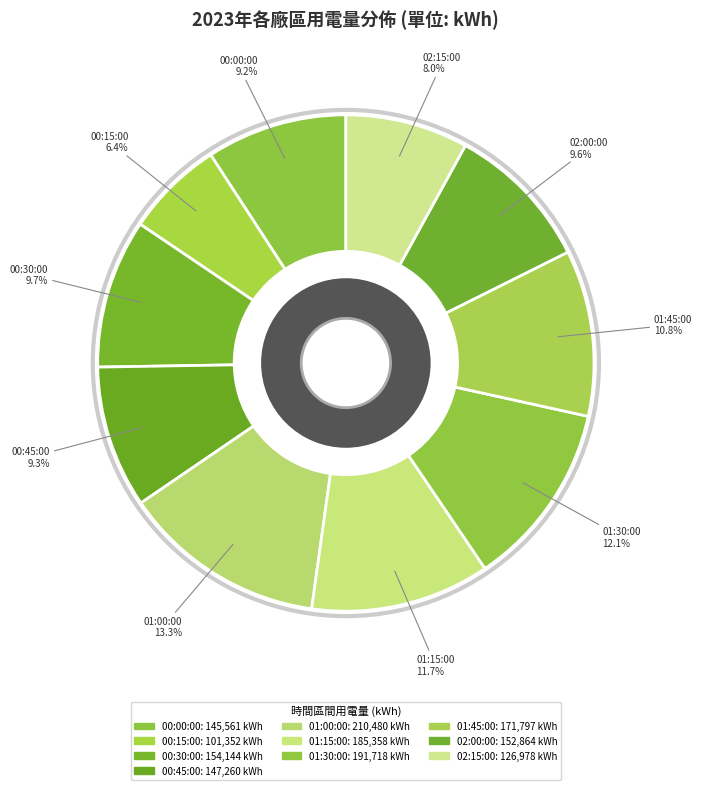

The 01:00:00 slice represents 13% of the pie. True or false?

True